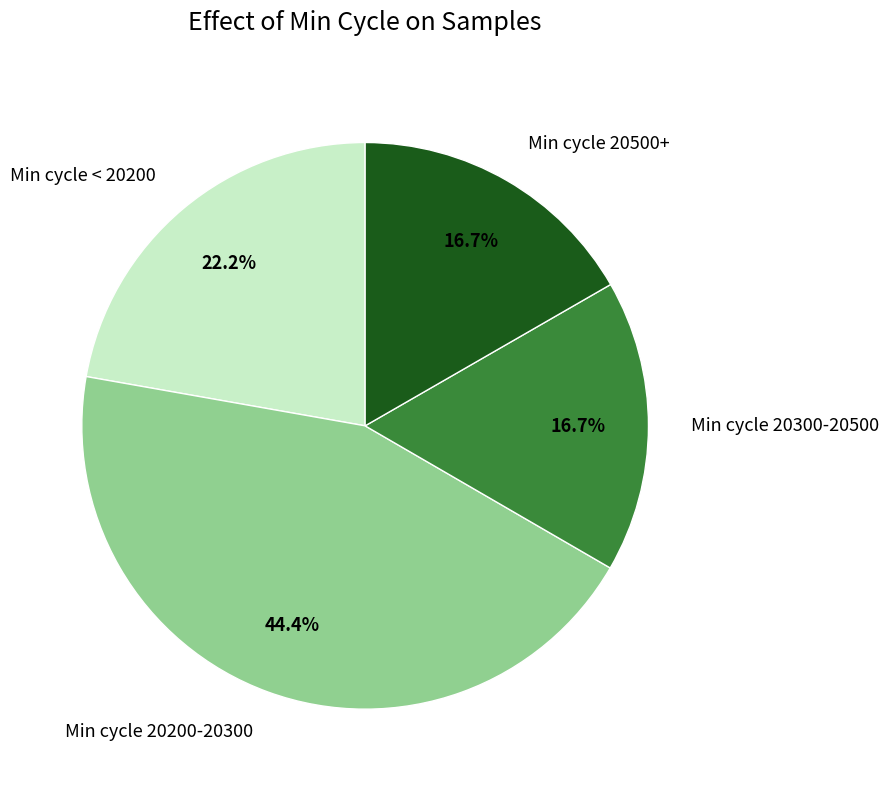

Which category has the biggest portion of the pie?

Min cycle 20200-20300